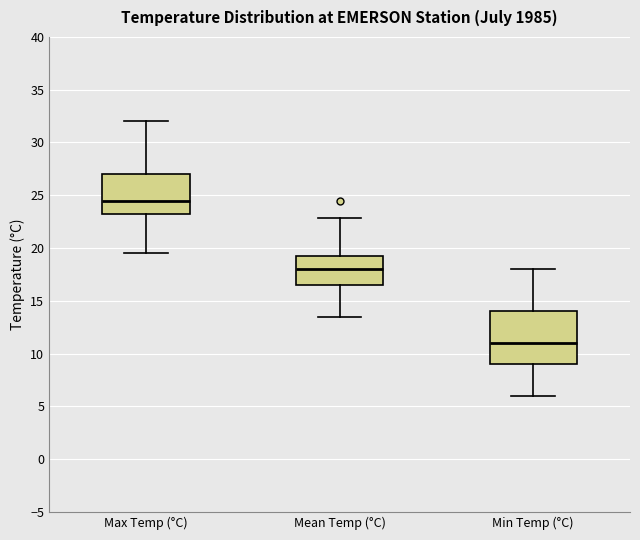

Reading left to right, transcribe this box plot: for each box, give where its median line is, the range the box spans, and where its two whiskers end, as read against the y-axis. The values are not printed on the chart, so give them approximately, as read against the axis.

Max Temp (°C): median 24.5, box 23.5 to 27.0, whiskers 19.5 to 32.0
Mean Temp (°C): median 18.0, box 16.5 to 19.5, whiskers 13.5 to 23.0
Min Temp (°C): median 11.0, box 9.0 to 14.0, whiskers 6.0 to 18.0